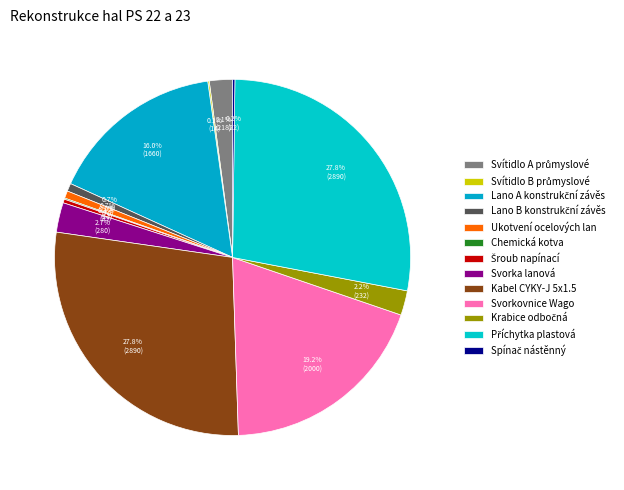

True or false: Kabel CYKY-J 5x1.5 accounts for 19% of the total.

False